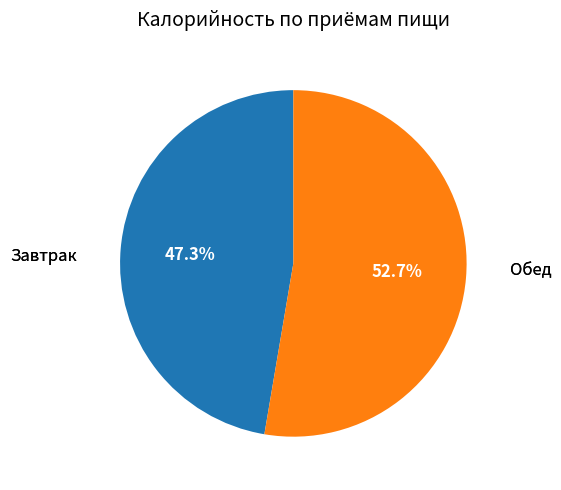

Does any single category account for the majority?

Yes